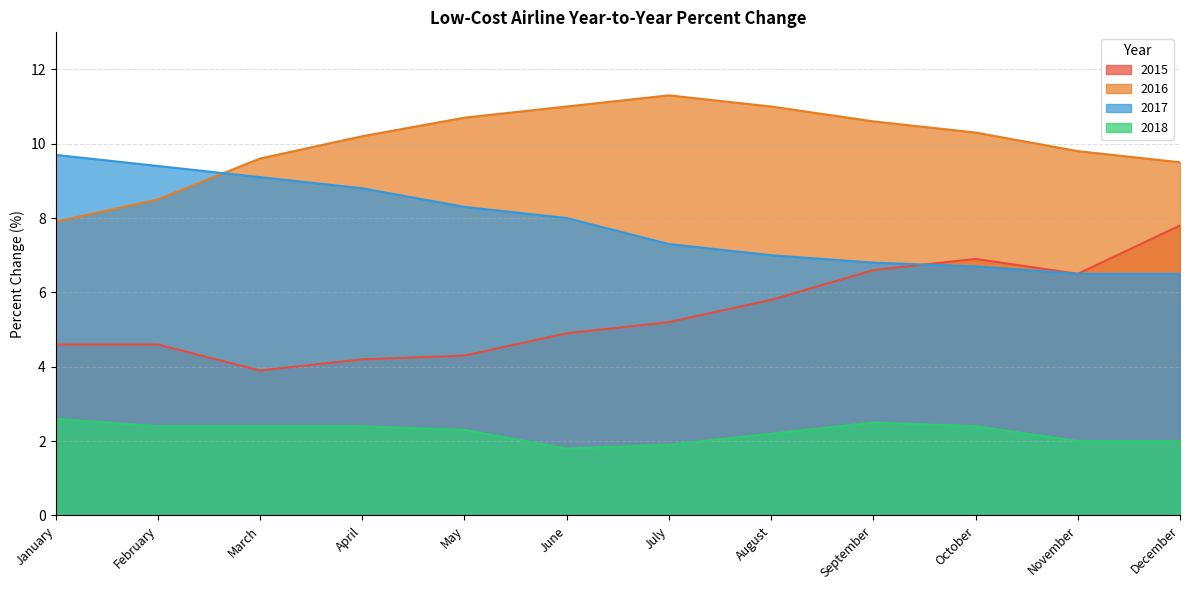

Rank the series by their average value, from lowest to highest.

2018, 2015, 2017, 2016